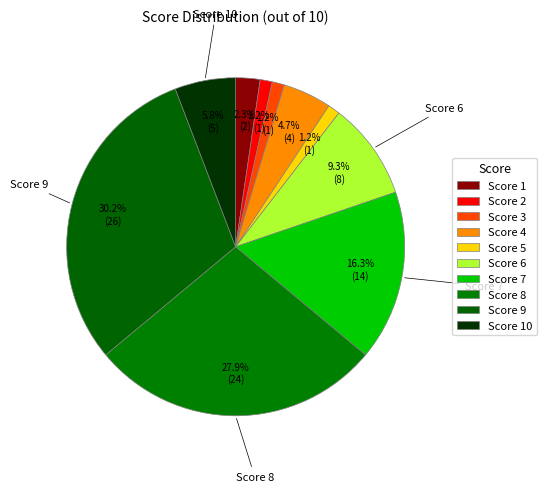

Which slice is the largest?

9